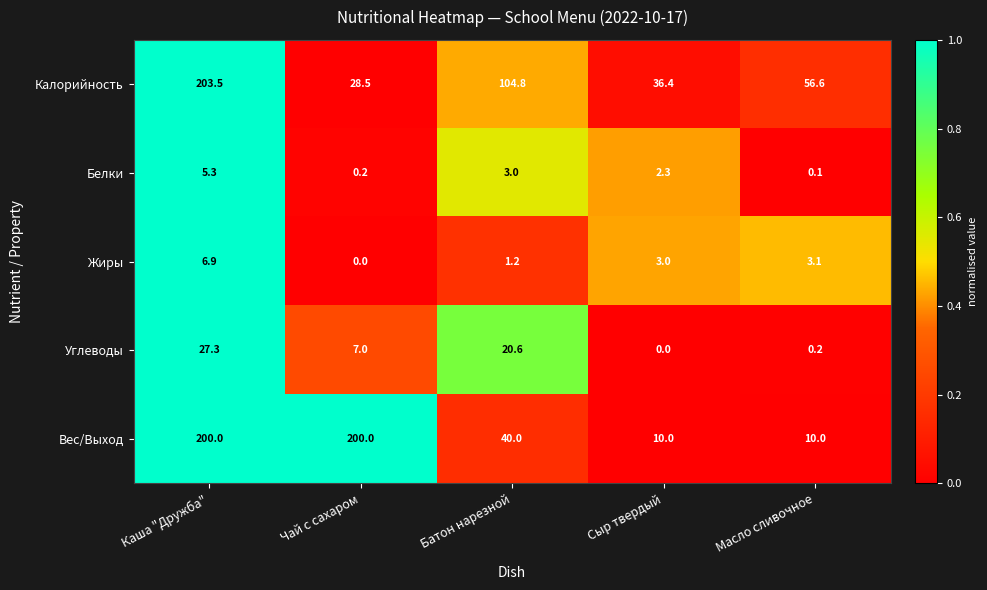

At which category is the sum across all series the highest?

Каша "Дружба"